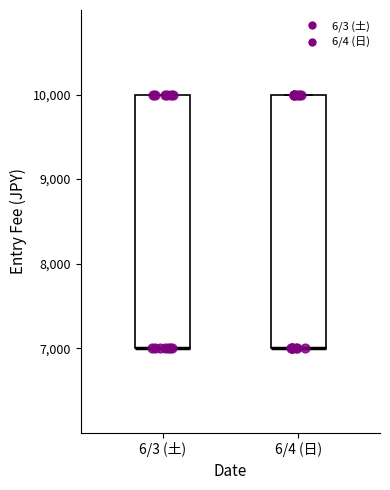

Reading left to right, transcribe this box plot: for each box, give where its median line is, the range the box spans, and where its two whiskers end, as read against the y-axis. The values are not printed on the chart, so give them approximately, as read against the axis.

6/3 (土): median 7000 (drawn on the box's lower edge), box 7000 to 10000, whiskers 7000 to 10000
6/4 (日): median 7000 (drawn on the box's lower edge), box 7000 to 10000, whiskers 7000 to 10000